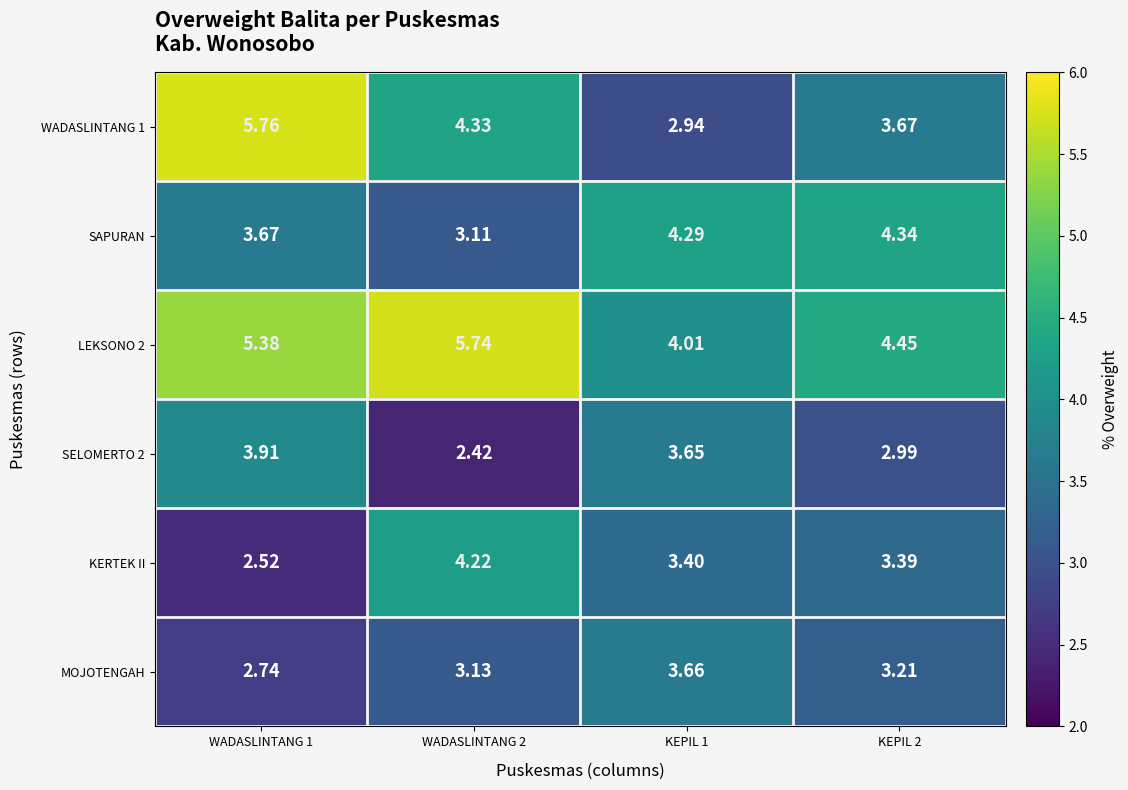

Is the value of LEKSONO 2 at KEPIL 1 greater than the value of MOJOTENGAH at KEPIL 2?

Yes